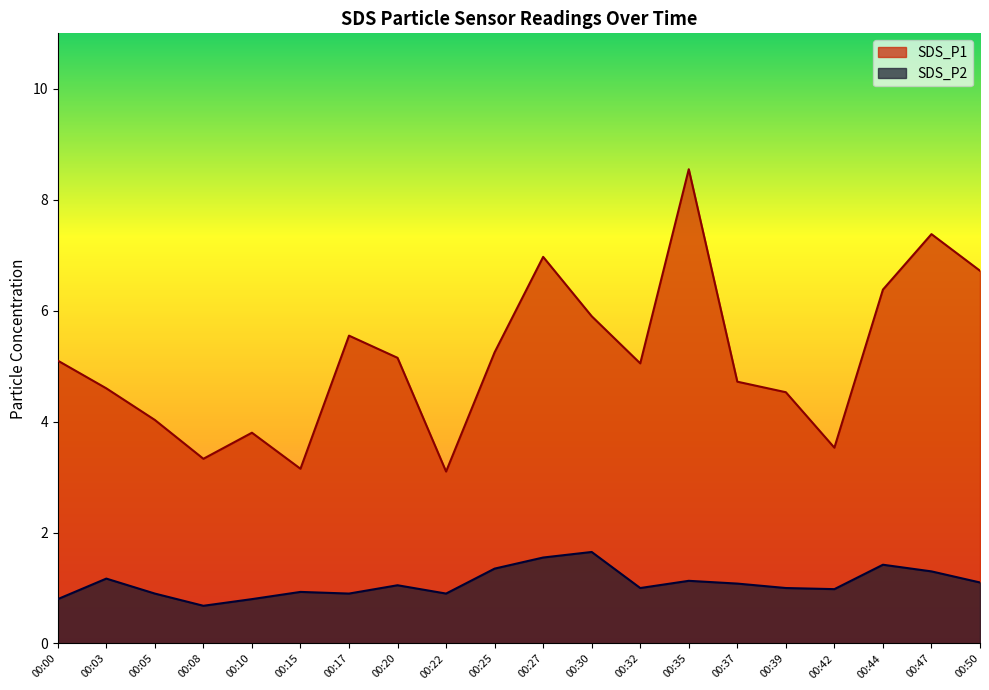

What is the spread (max minus min) of values at 00:03?

3.4